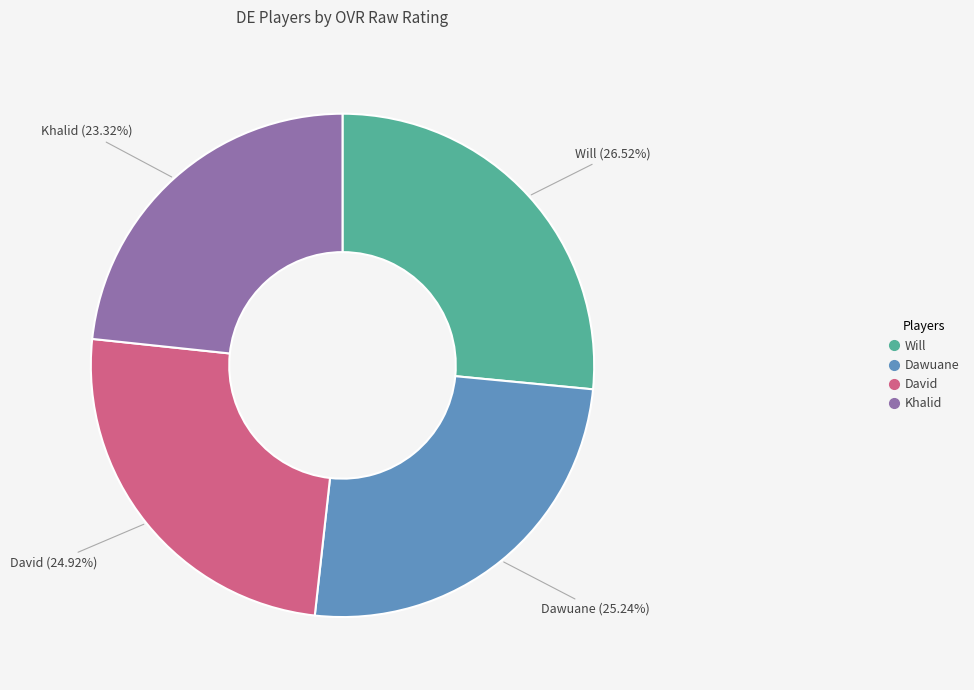

To the nearest percent, what portion does David represent?

25%